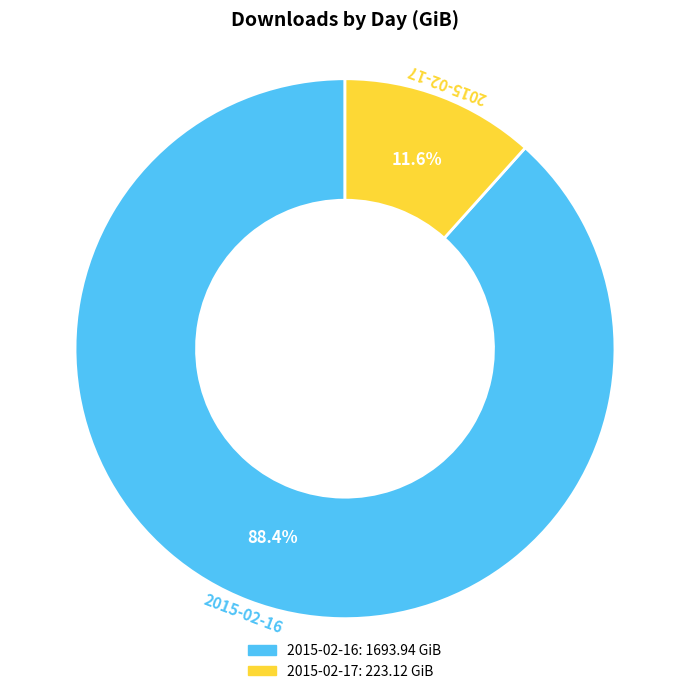

To the nearest percent, what is the combined percentage of 2015-02-16 and 2015-02-17?

100%